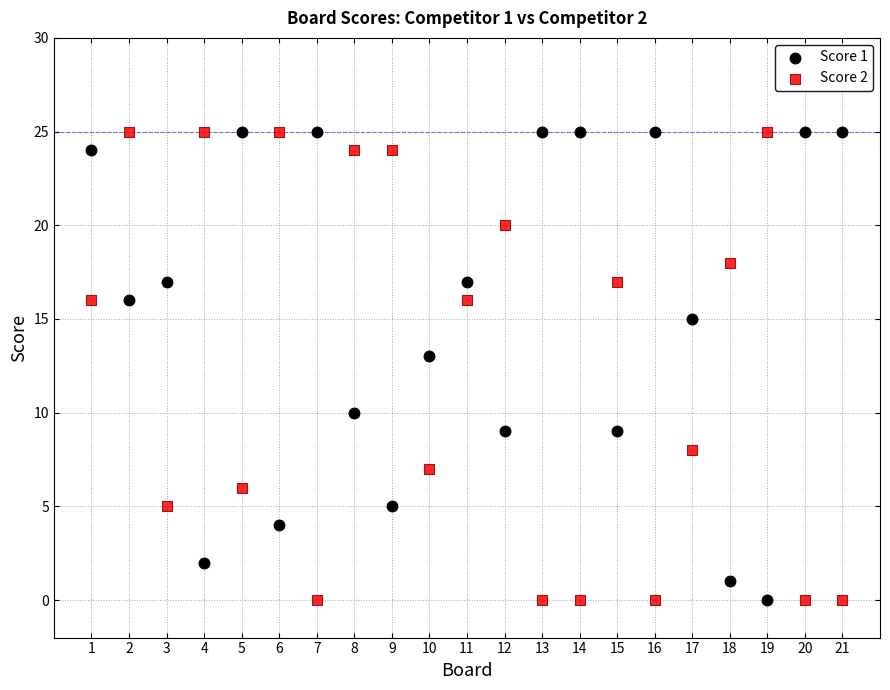

What is the X range (max minus min) for the scatter plot?

20